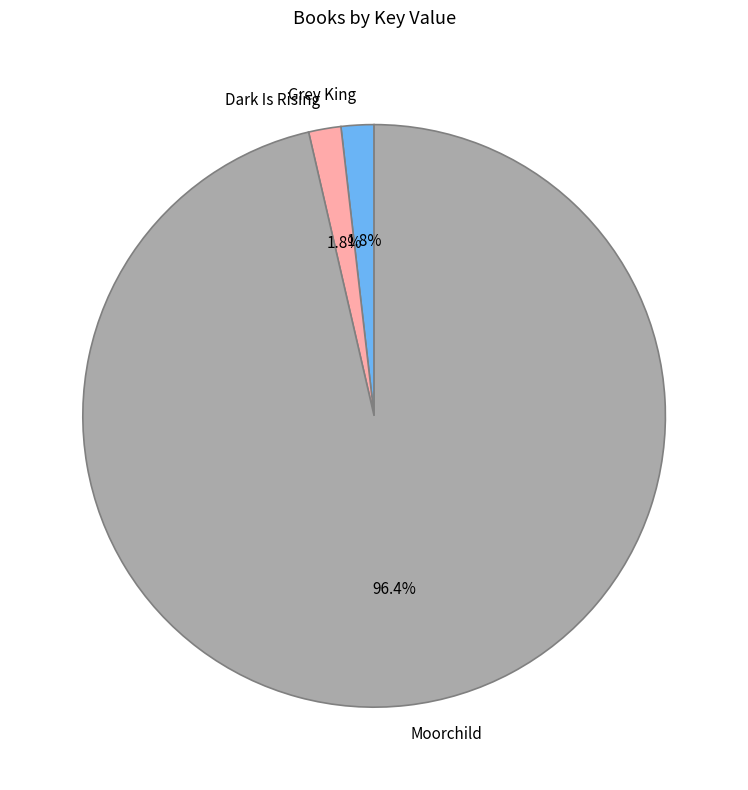

What is the largest slice in the pie chart?

Moorchild